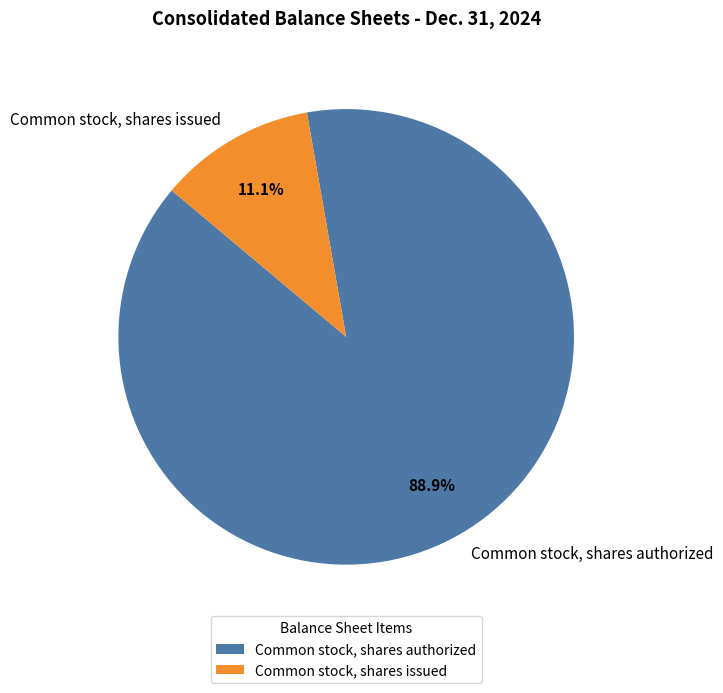

Is it true that Common stock, shares issued is 2% of the pie?

False